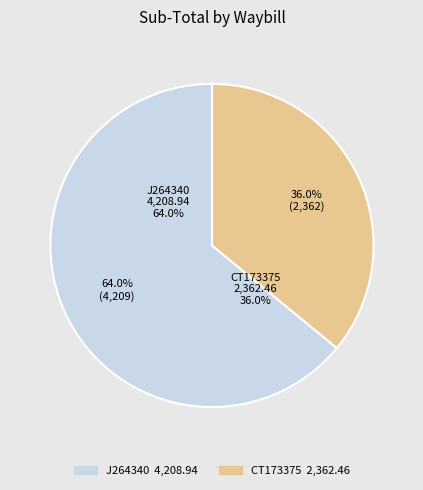

To the nearest percent, what is the average slice percentage?

50%